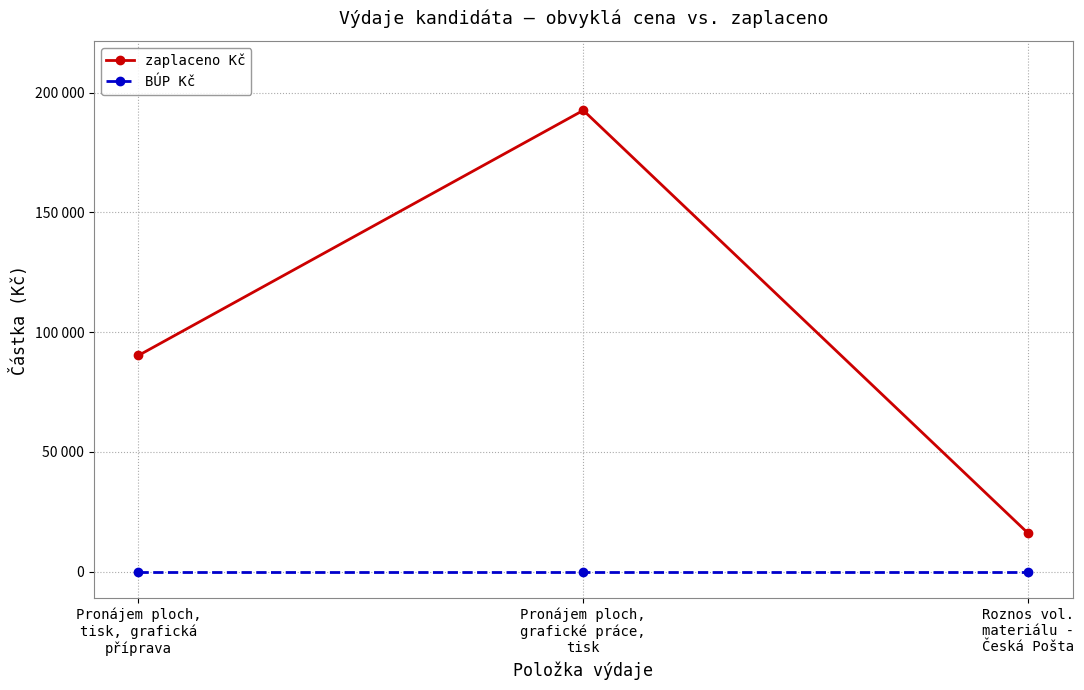

Is it true that zaplaceno Kč equals 15977 at Roznos vol.
materiálu -
Česká Pošta?

True